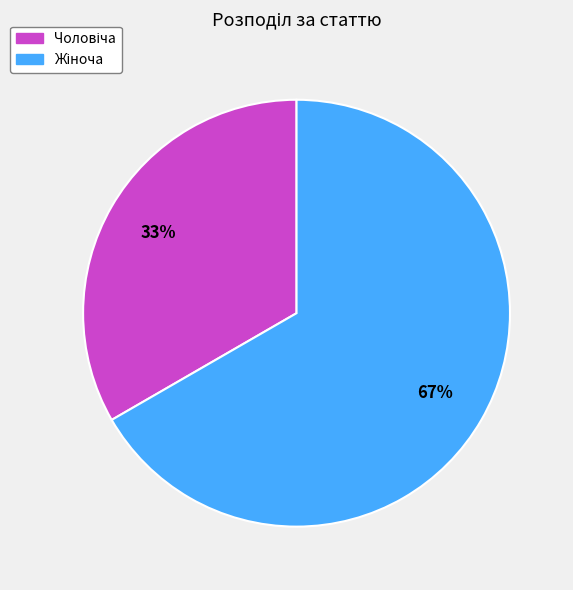

To the nearest percent, what is the average slice percentage?

50%